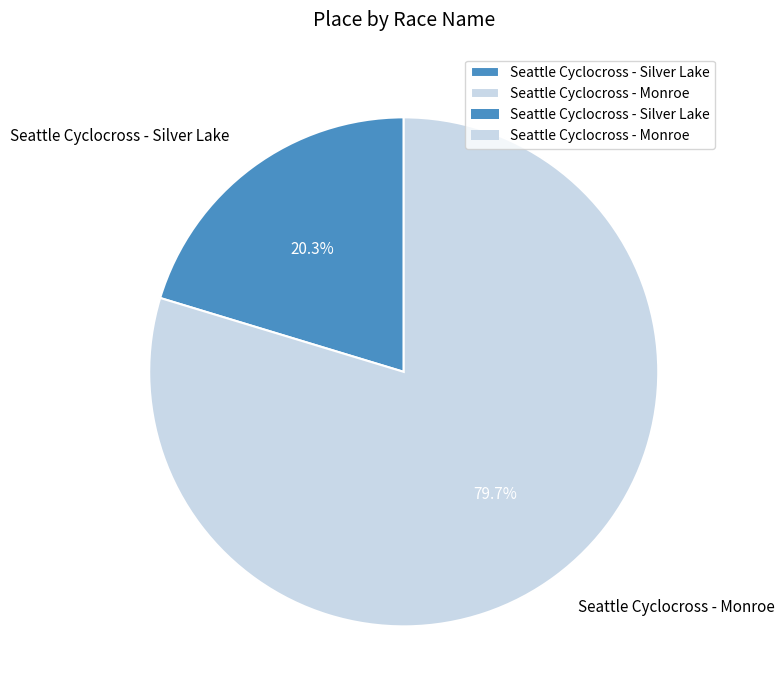

What is the ratio of the value at Seattle Cyclocross - Silver Lake to the value at Seattle Cyclocross - Monroe?

0.3